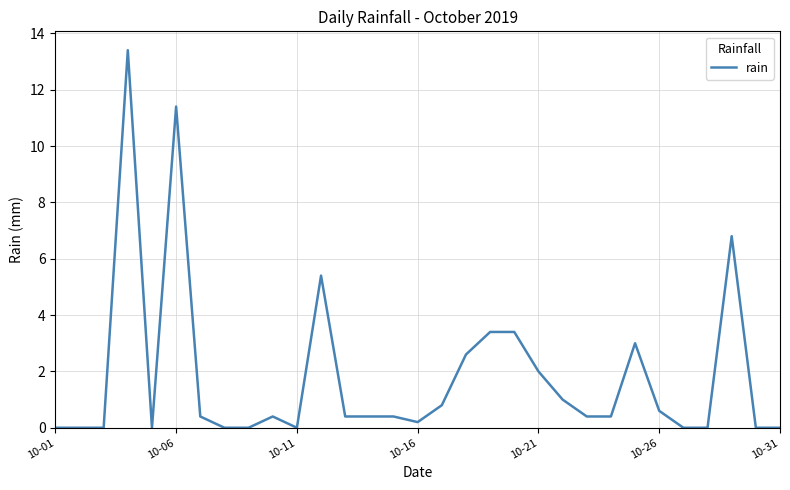

What is the maximum value shown in the chart?

13.4